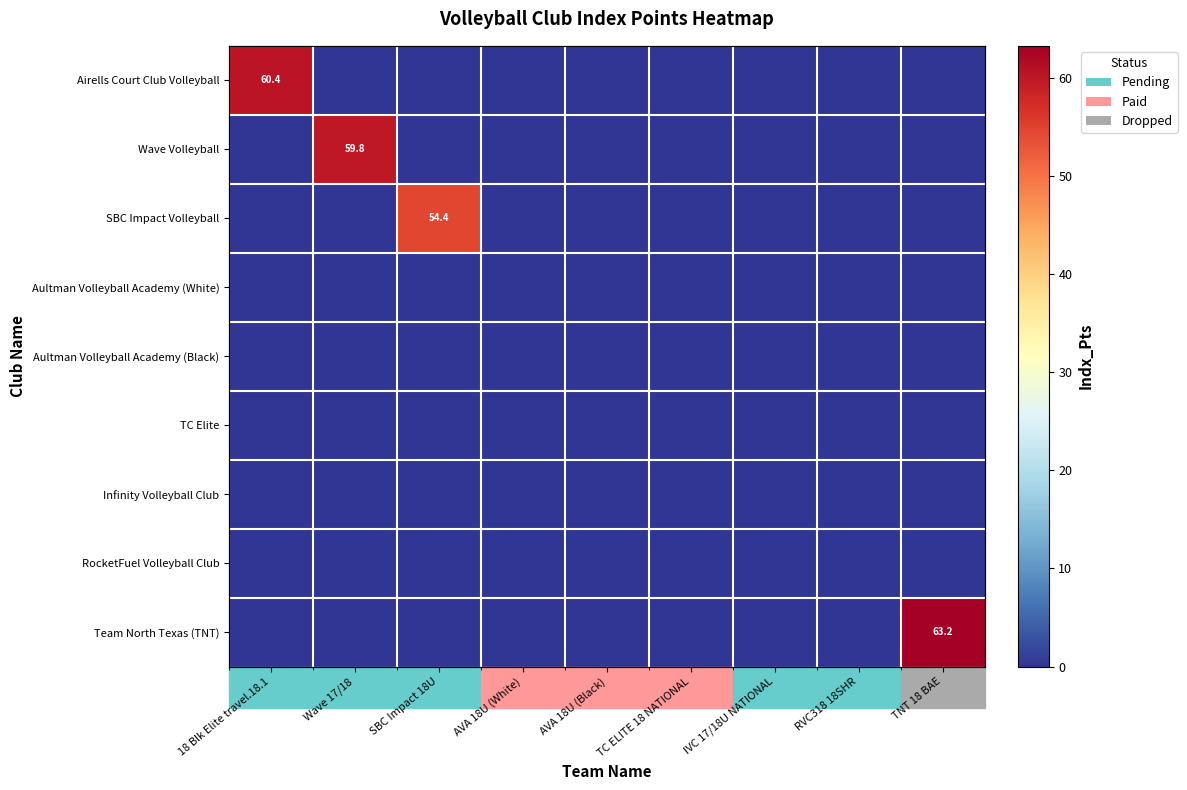

How many values in the Airells Court Club Volleyball series exceed 0?

1